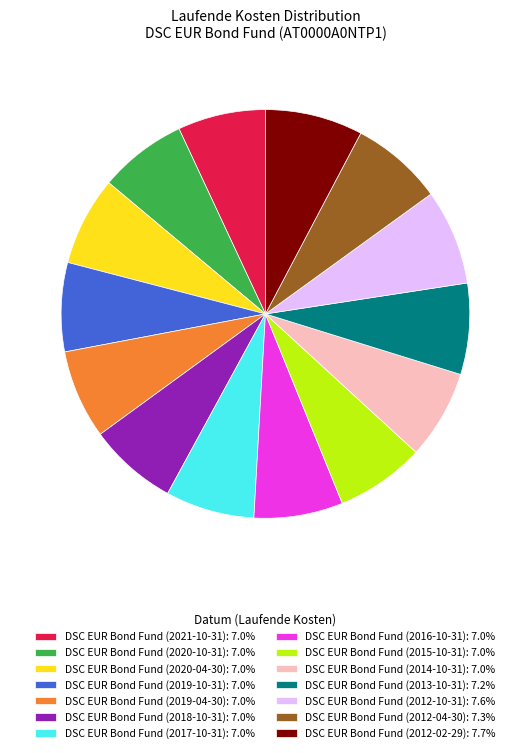

Is the sum of DSC EUR Bond Fund (2018-10-31): 7.0% and DSC EUR Bond Fund (2013-10-31): 7.2% greater than half?

No